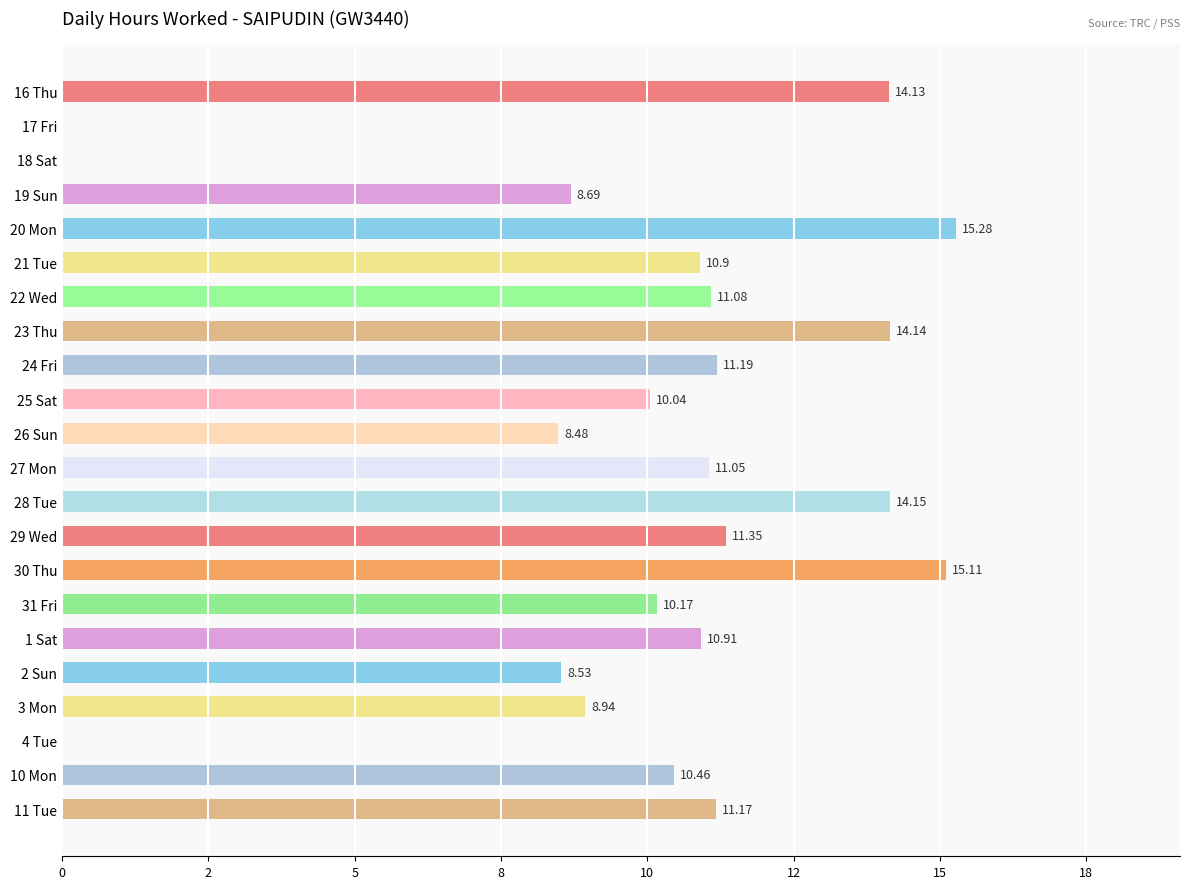

What is the greatest value displayed?

15.3